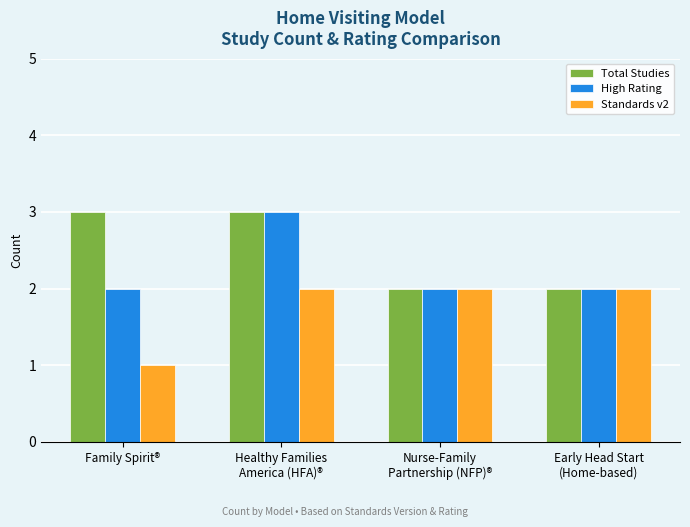

Rank the series at Family Spirit® from lowest to highest value.

Standards v2, High Rating, Total Studies